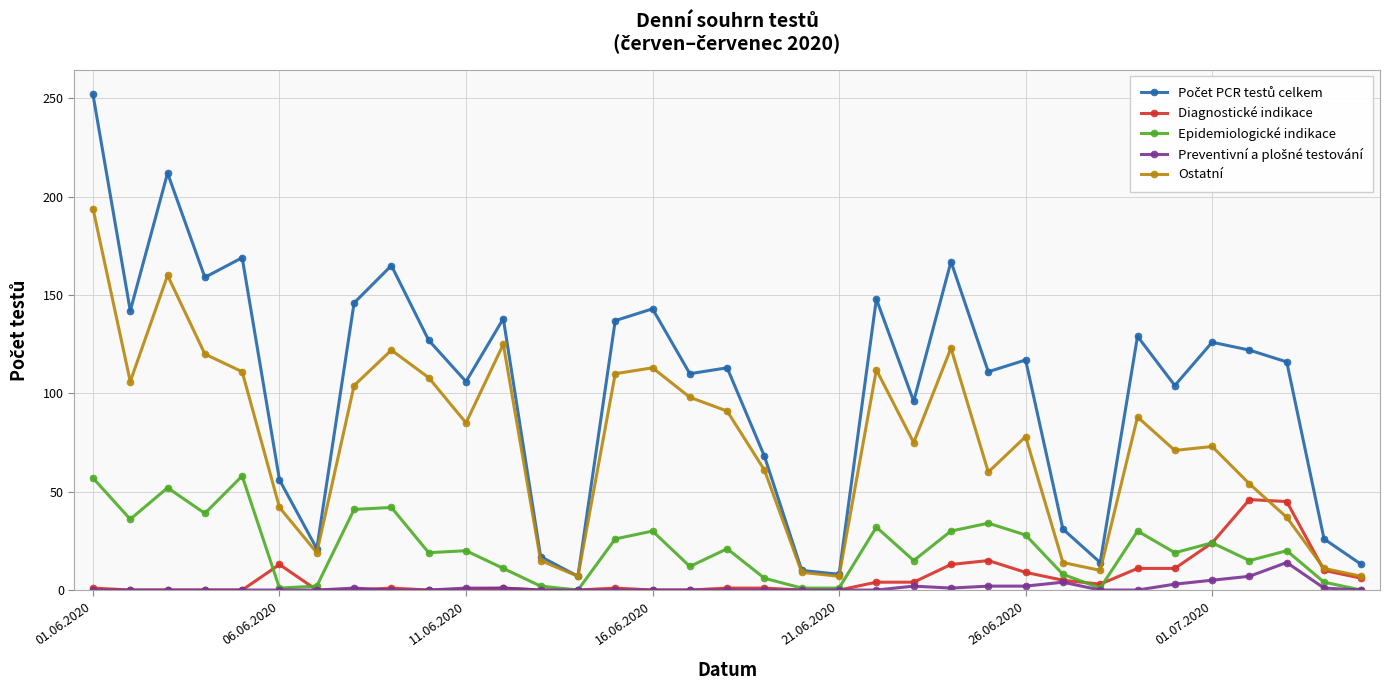

Count the number of data series in this chart.

5